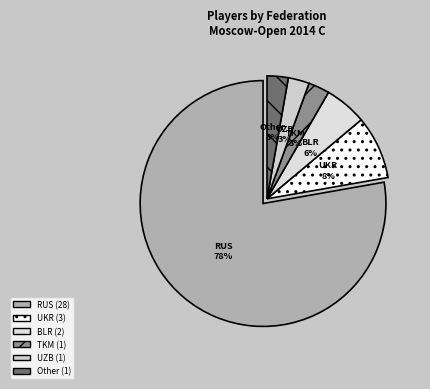

Does RUS account for over 50% of the chart?

Yes